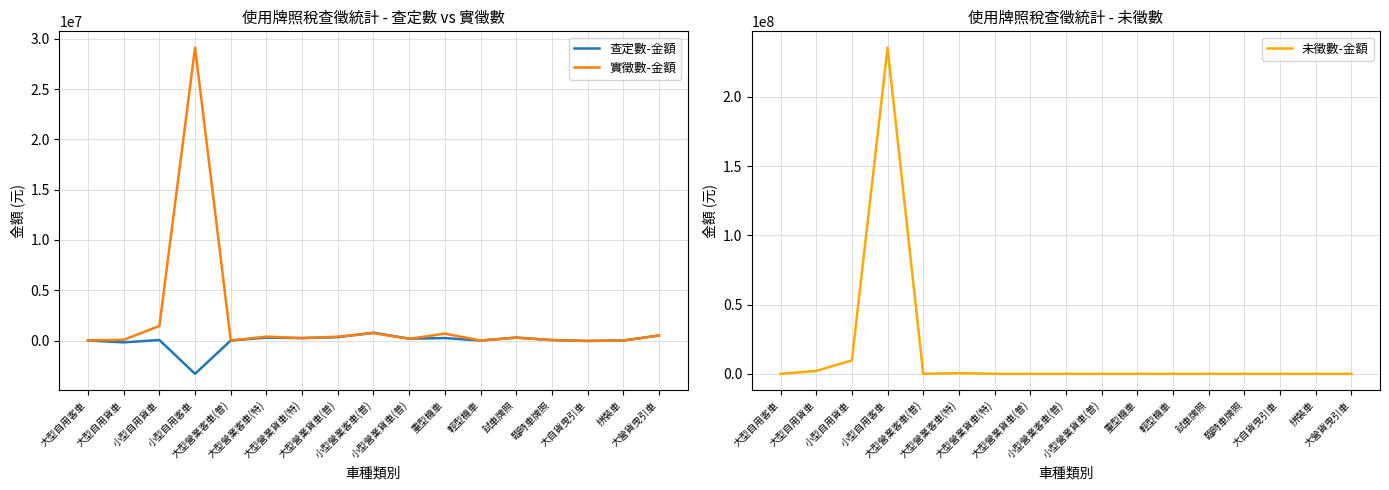

What is the spread (max minus min) of values at 大型營業貨車(普)?

381833